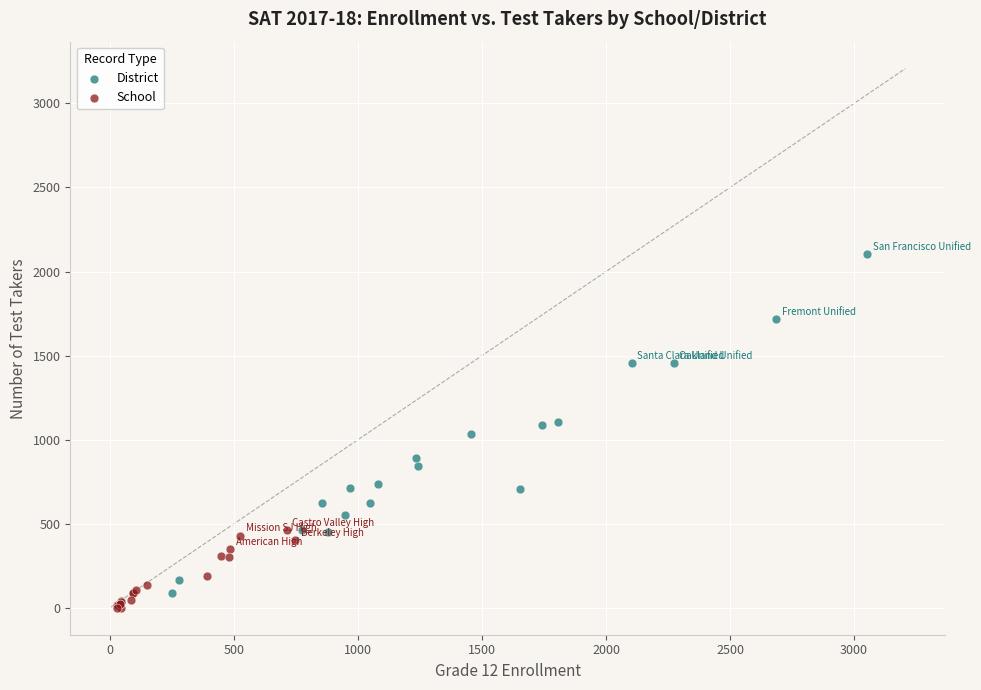

Which series has the widest spread of Y values?

District